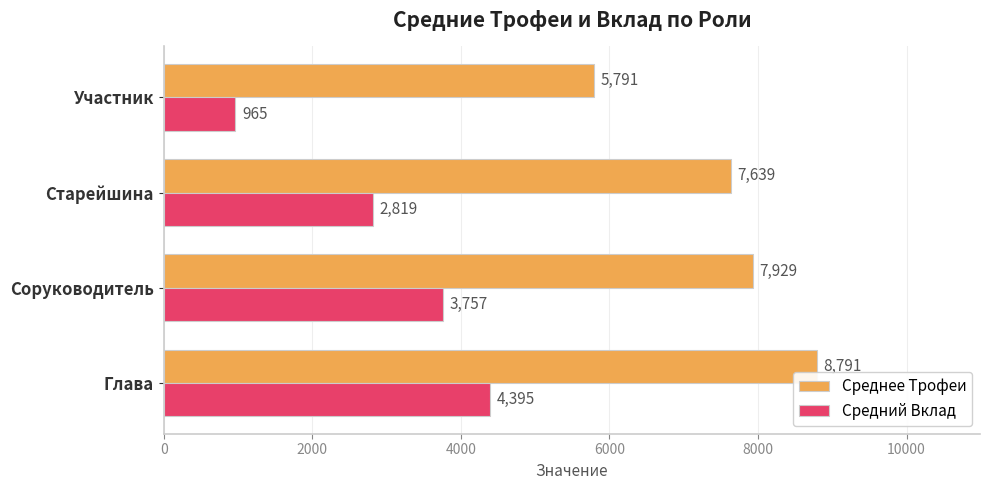

Rank the categories by Среднее Трофеи value from highest to lowest.

Глава, Соруководитель, Старейшина, Участник